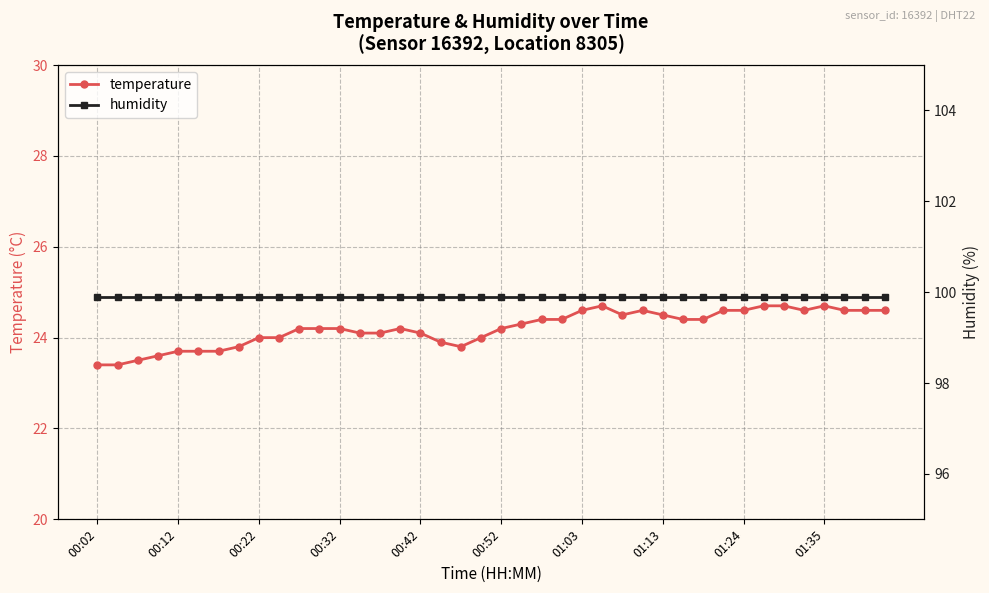

True or false: humidity and temperature intersect in this chart.

False